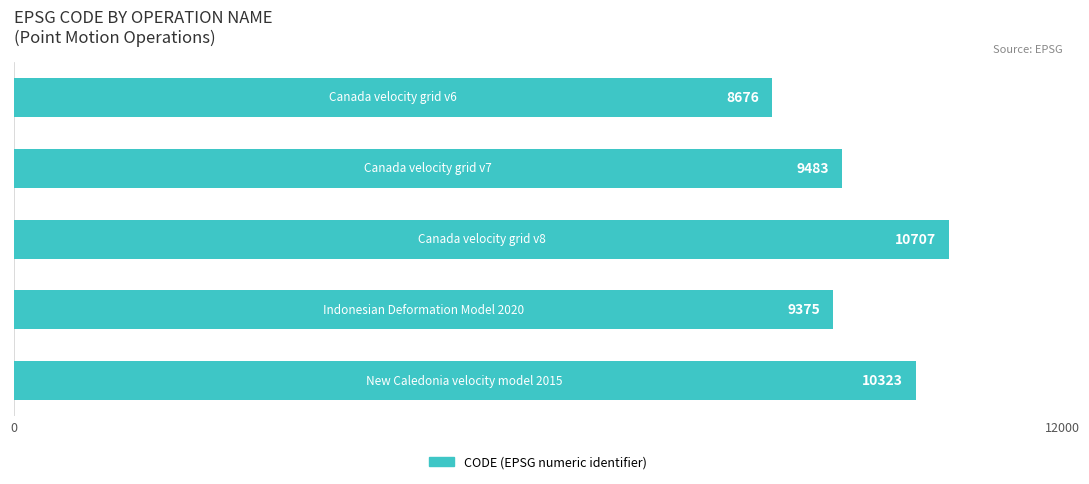

Are the bars grouped side by side (vs. stacked)?

No